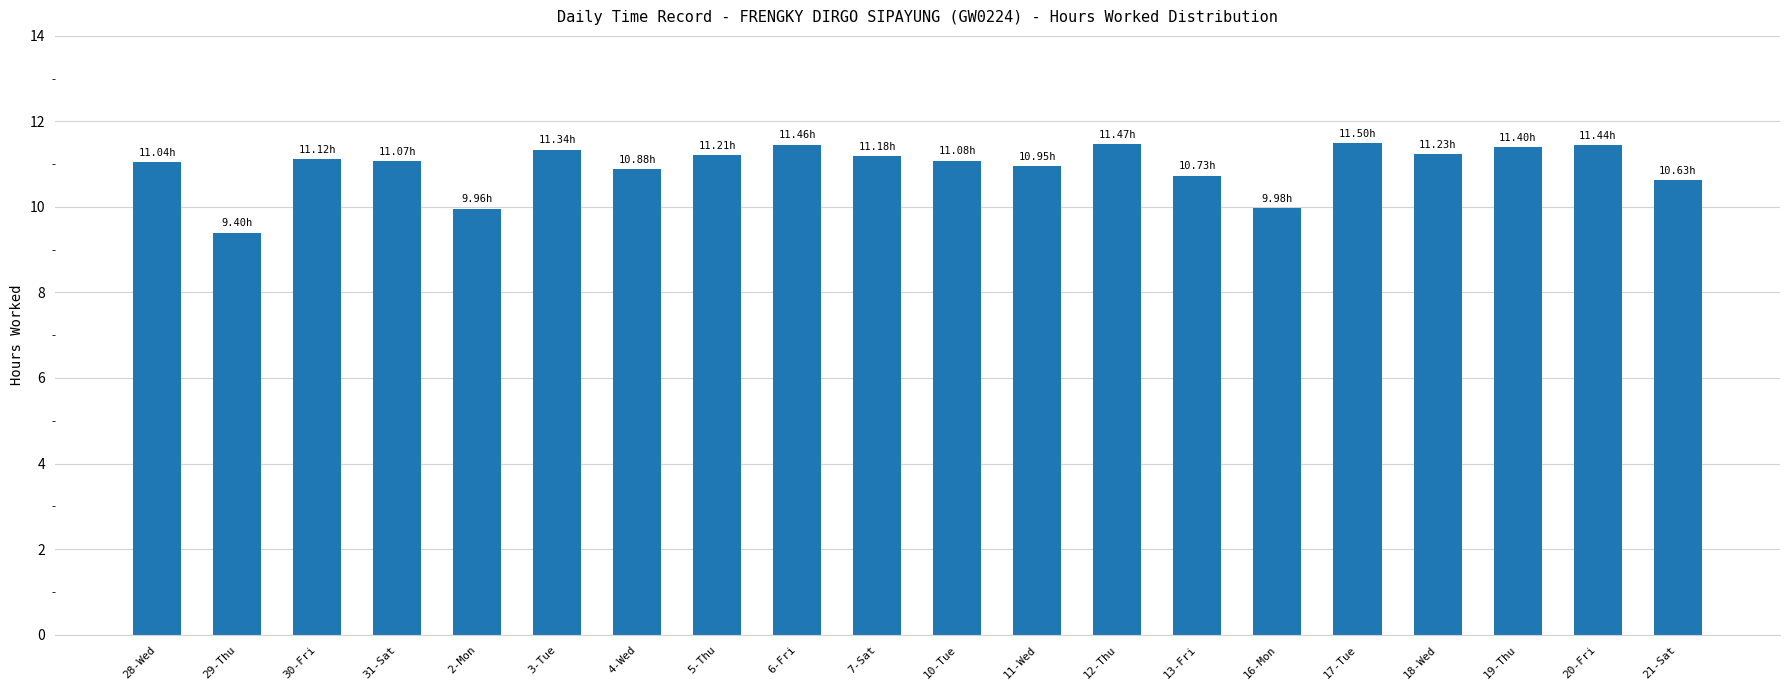

What is the sum of the values at 13-Fri and 28-Wed?

21.8